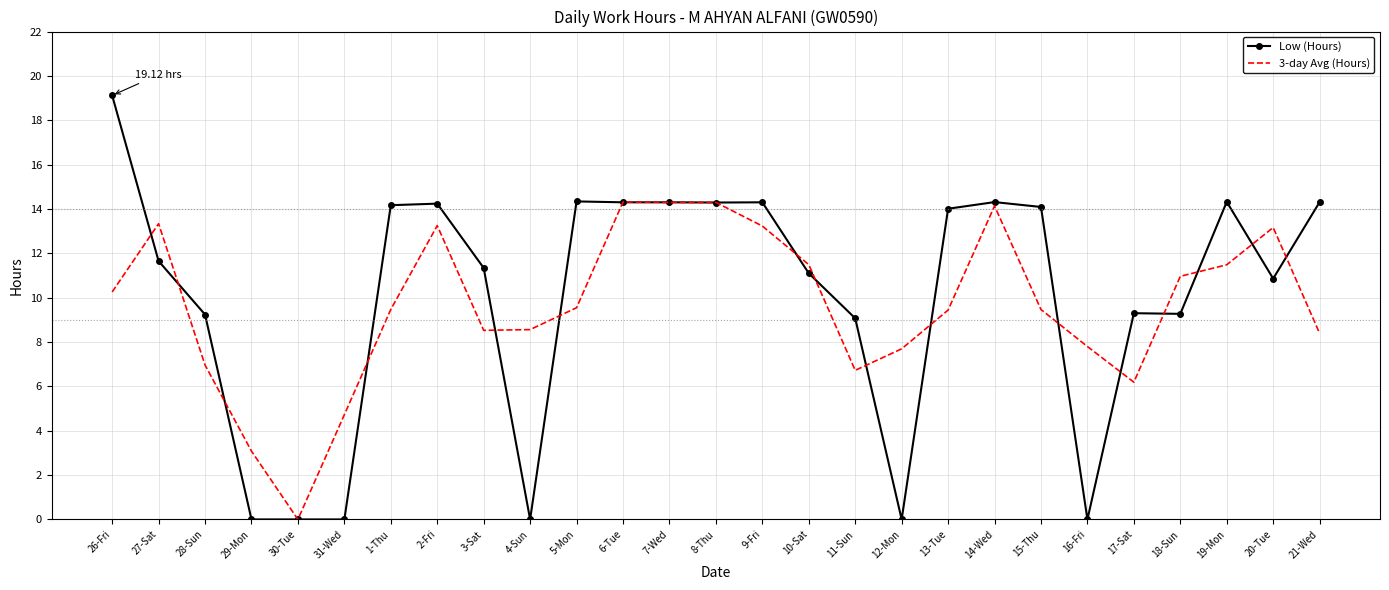

At which category is the sum across all series the highest?

26-Fri